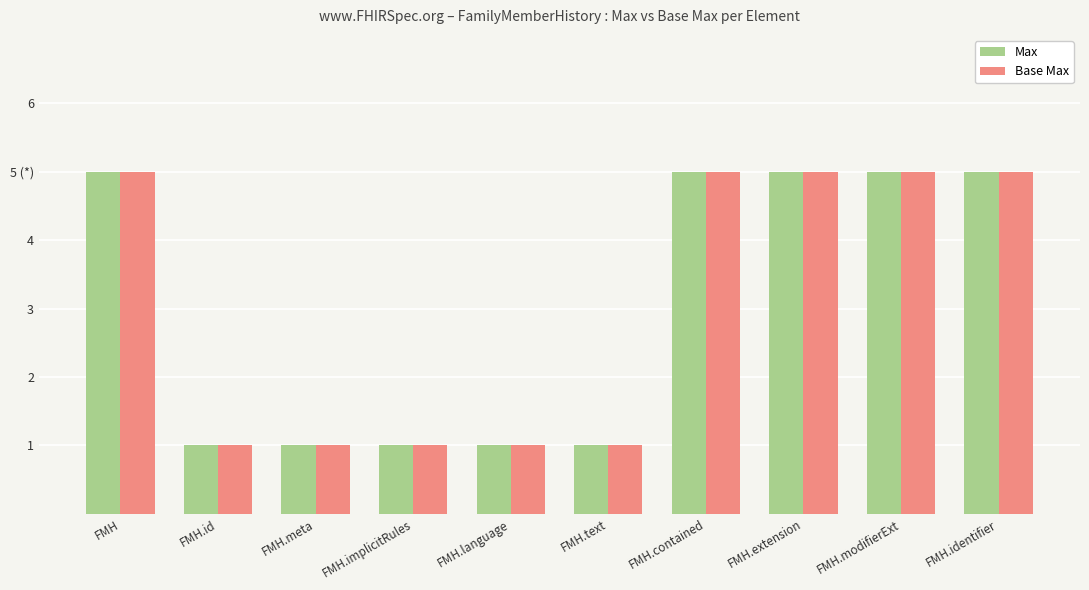

Between FMH.identifier and FMH.id, which is larger?

FMH.identifier